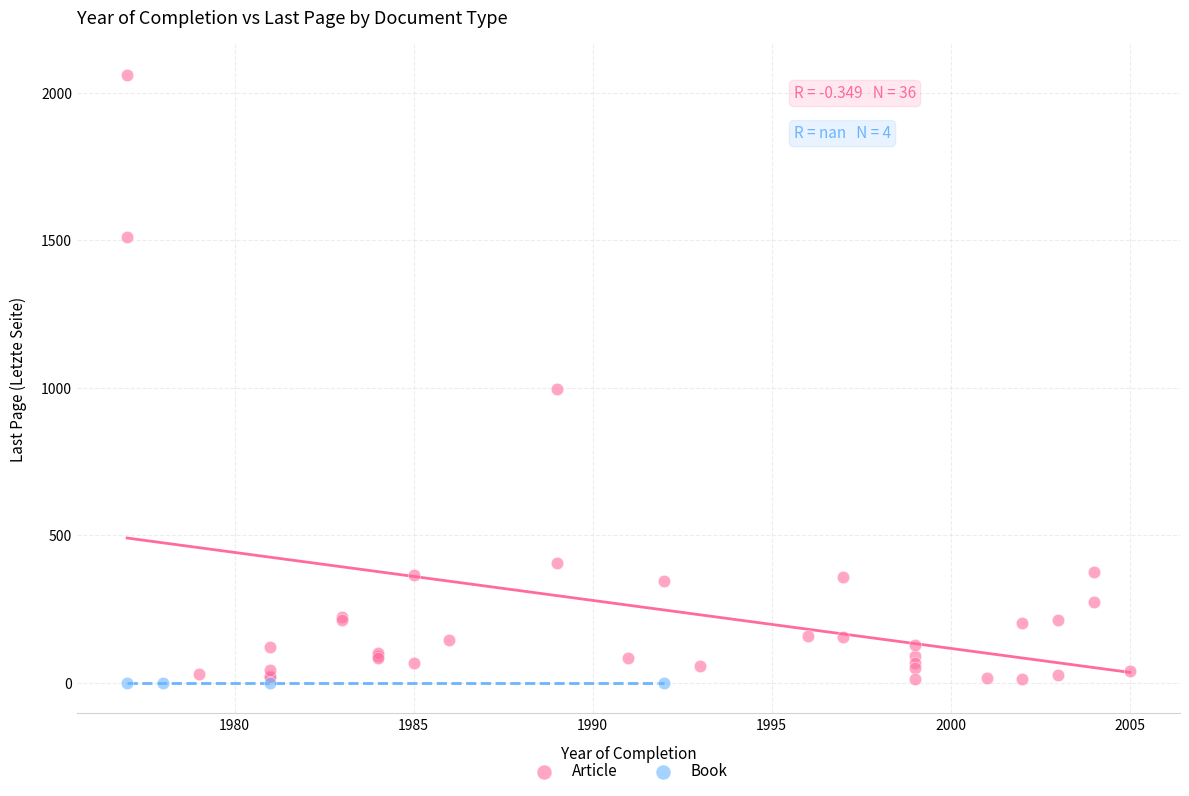

Which series contains the highest Y value?

Article